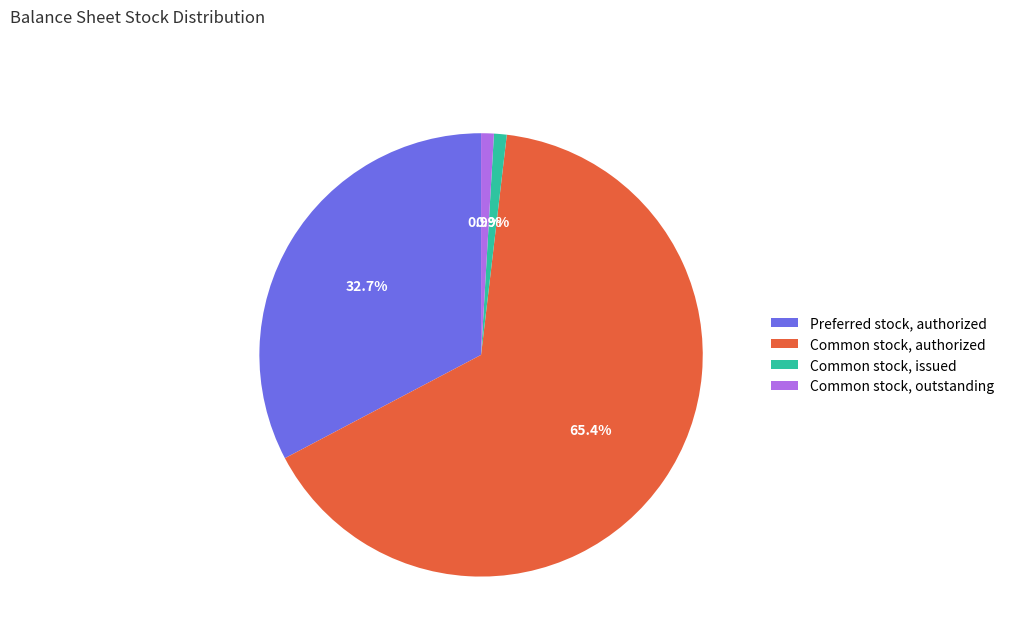

What is the largest slice in the pie chart?

Common stock, authorized